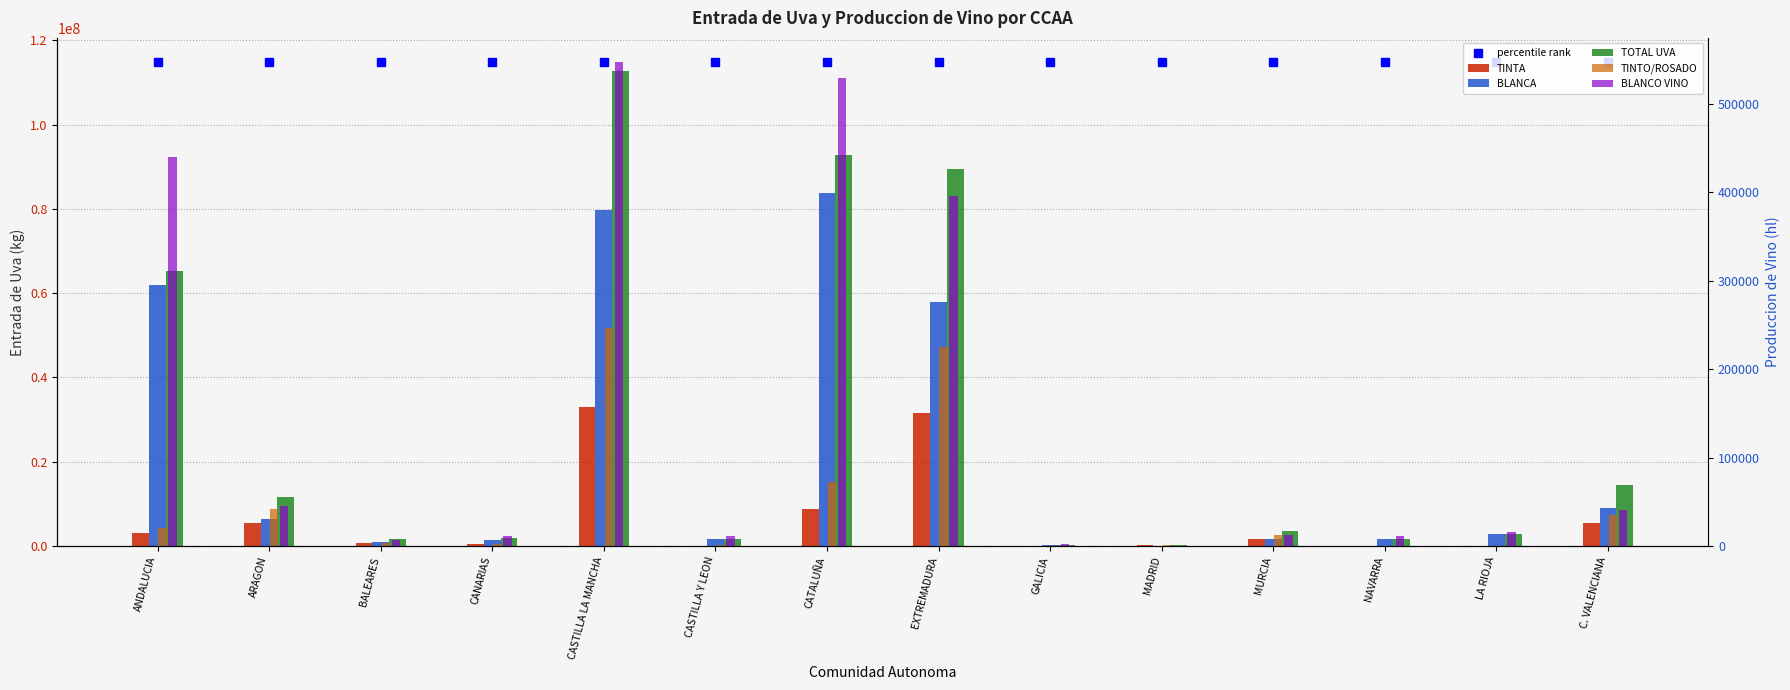

Does the chart contain stacked bars?

No